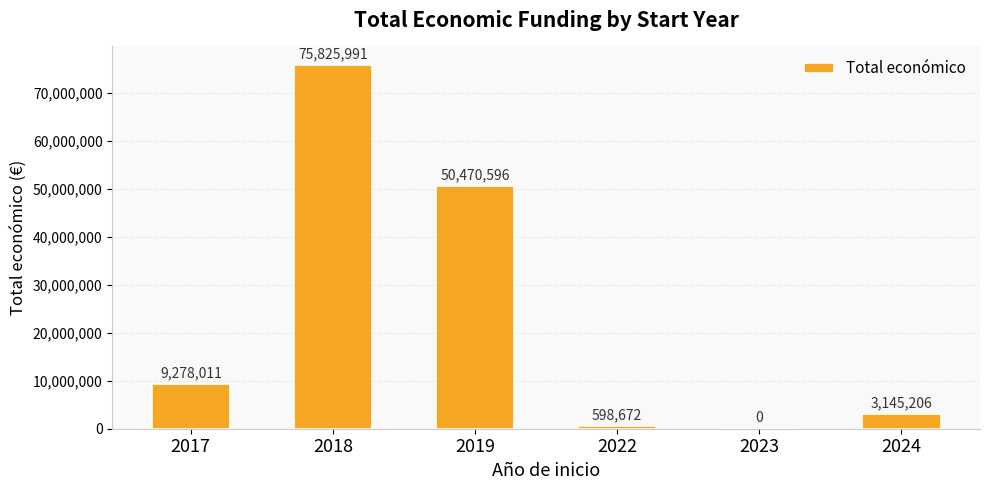

Which category has the highest value across all series?

2018